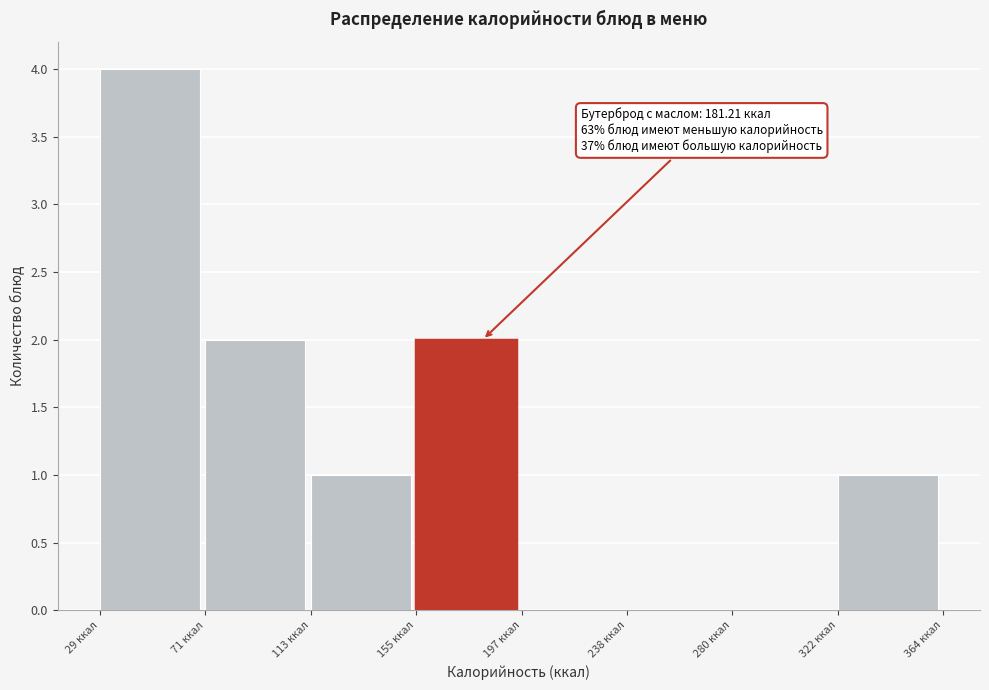

Which range on the x-axis has the tallest bar?

30 to 70